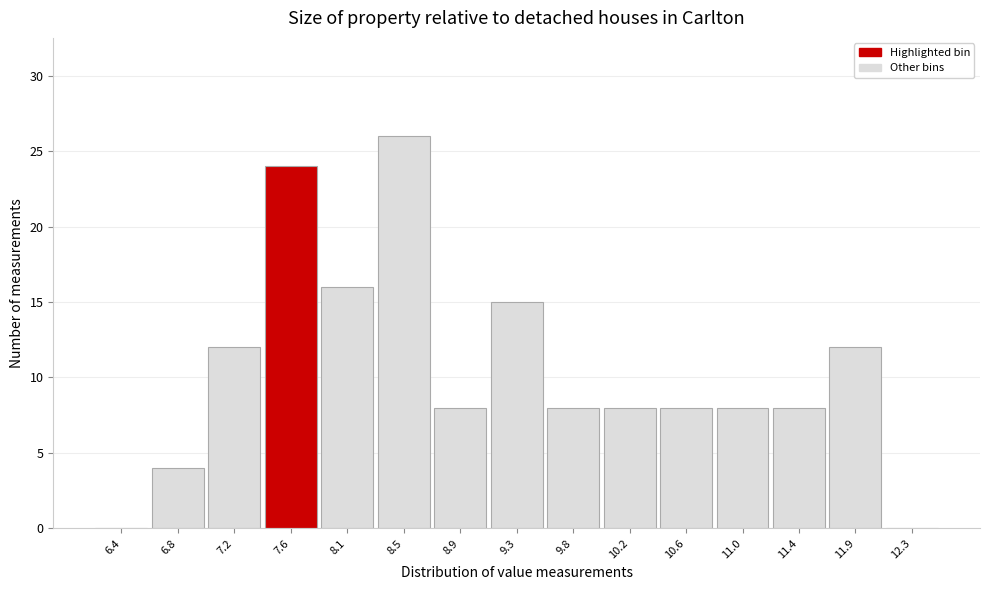

Reading left to right, transcribe this chart: for each bar, give the range it covers on the x-axis and its height. Neither the bar edges nor the heights are printed on the chart, so give them approximately, as read against the axes.

6.15 to 6.60: 0
6.60 to 7.00: 4
7.00 to 7.45: 12
7.45 to 7.85: 24
7.85 to 8.30: 16
8.30 to 8.70: 26
8.70 to 9.10: 8
9.10 to 9.55: 15
9.55 to 9.95: 8
9.95 to 10.40: 8
10.40 to 10.80: 8
10.80 to 11.25: 8
11.25 to 11.65: 8
11.65 to 12.10: 12
12.10 to 12.50: 0